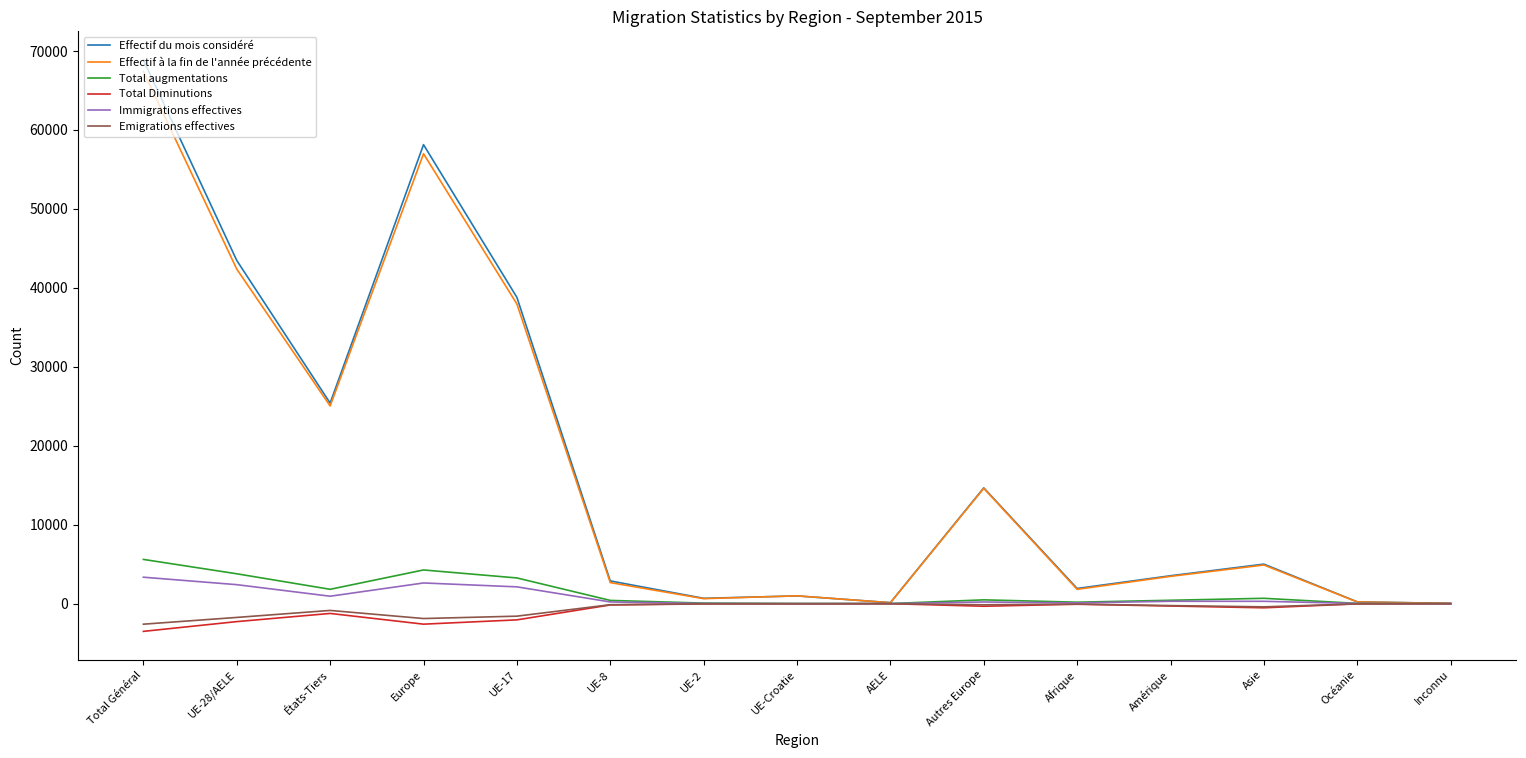

Which category has the highest value in the Effectif à la fin de l'année précédente series?

Total Général